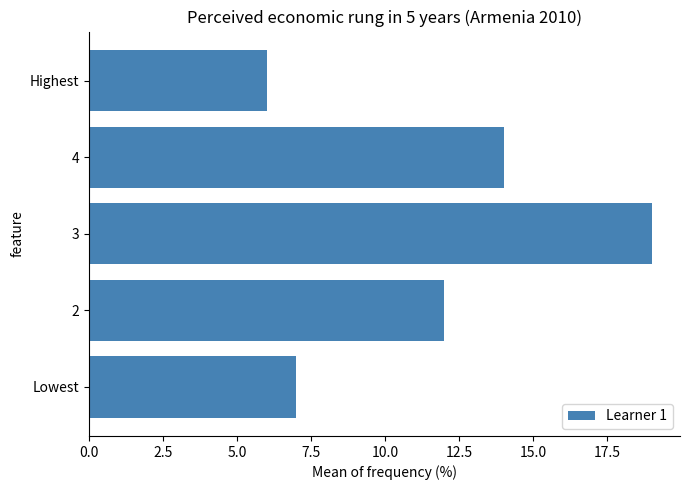

List the labels in order of value, largest first.

3, 4, 2, Lowest, Highest